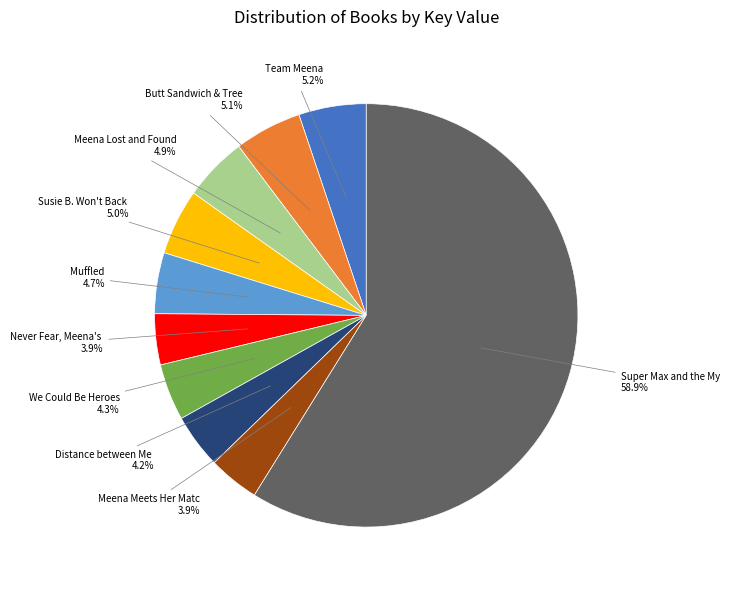

Does any single category account for the majority?

Yes